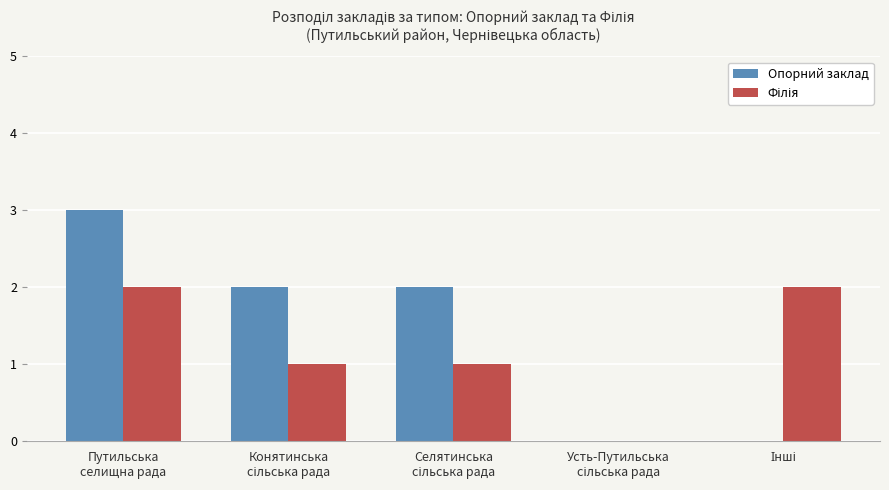

What is the greatest value displayed?

3